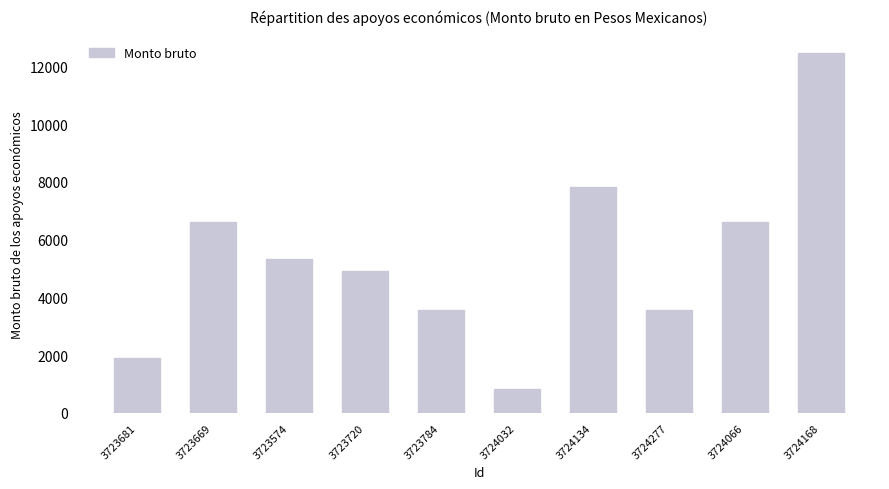

Reading left to right, what are all the values shown in this chart?

3723681=1900.0	3723669=6601.8	3723574=5331.4	3723720=4908.3	3723784=3554.8	3724032=846.2	3724134=7810.9	3724277=3554.8	3724066=6601.8	3724168=12449.9